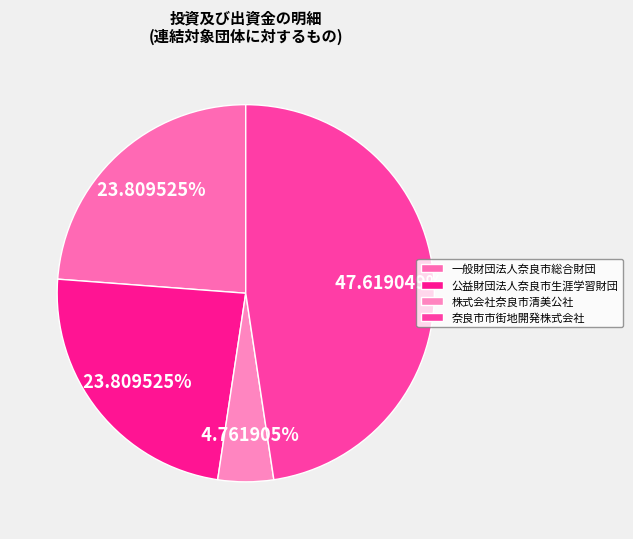

What percentage is the 一般財団法人奈良市総合財団 slice, to the nearest percent?

24%